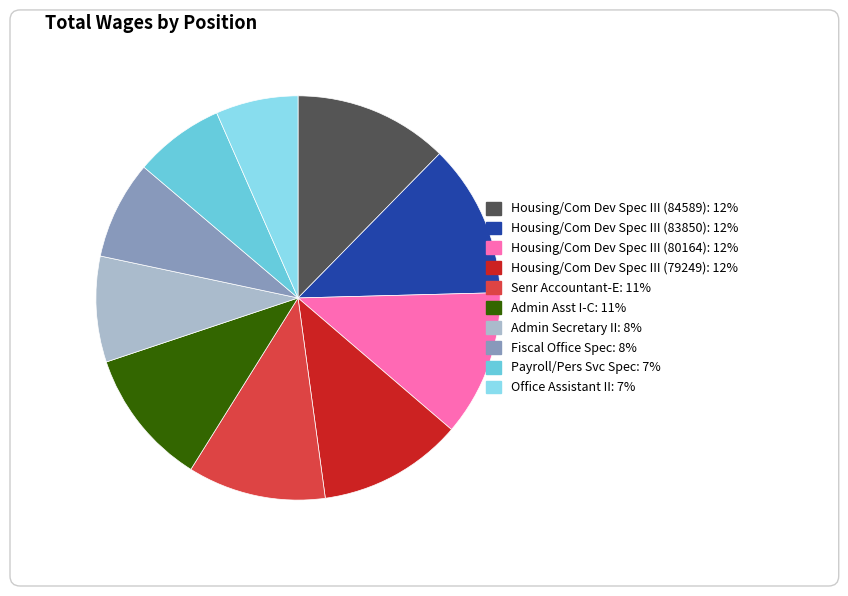

Does Admin Secretary II represent more than half of the total?

No